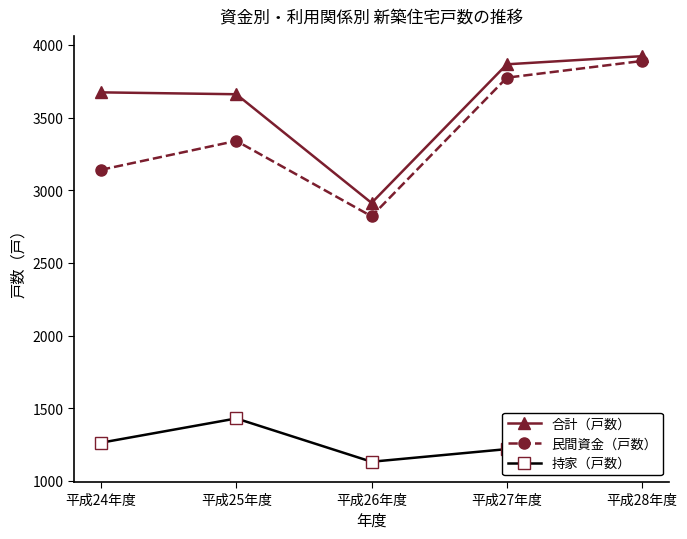

True or false: 持家（戸数） and 民間資金（戸数） intersect in this chart.

False